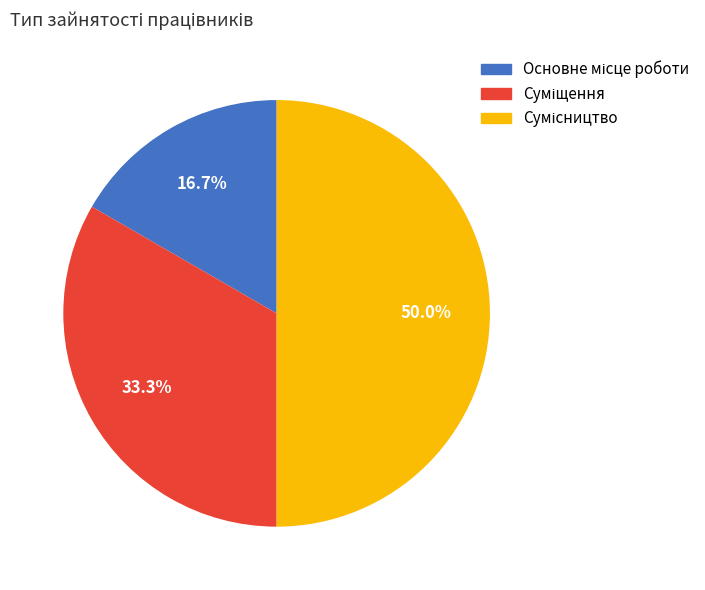

Do Суміщення and Сумісництво together represent more than half of the pie?

Yes